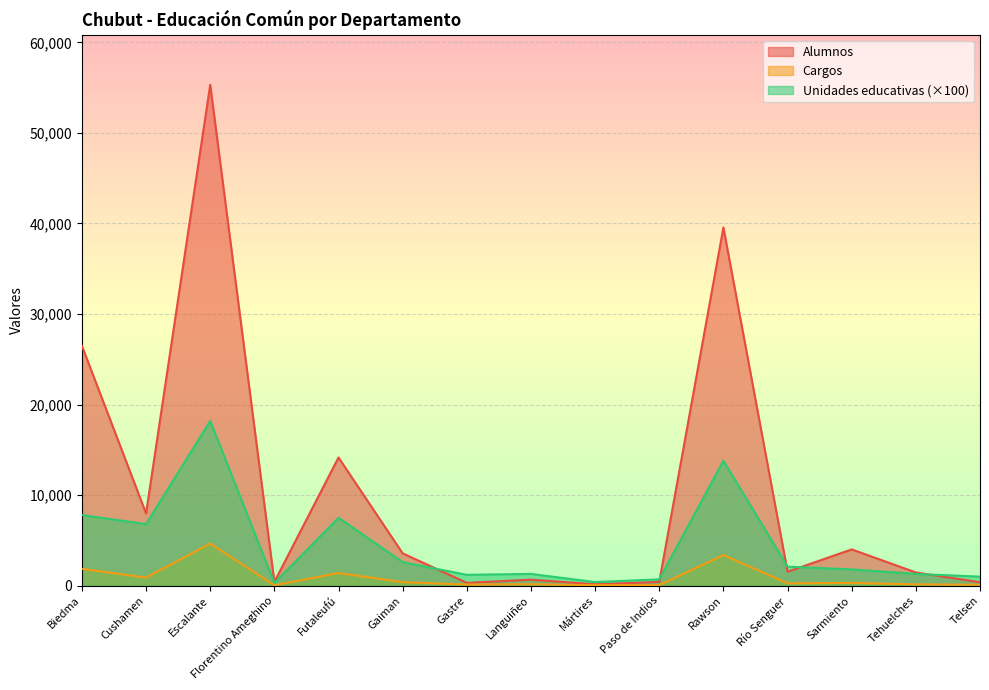

What is the total value across all series at Telsen?

1490